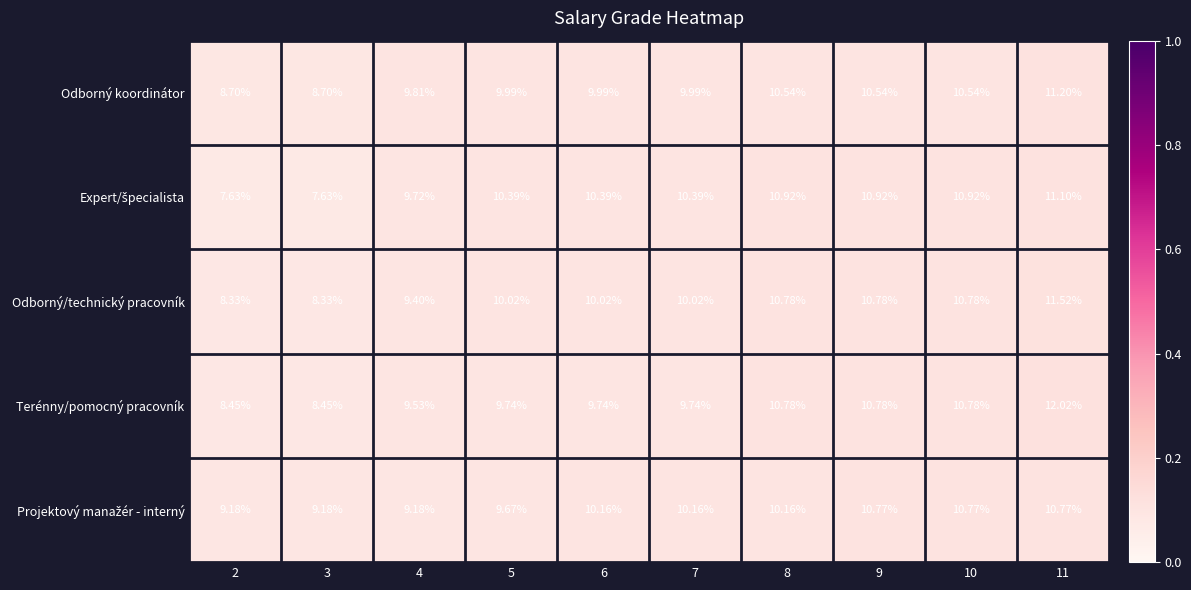

Which series has the widest spread of values?

Terénny/pomocný pracovník